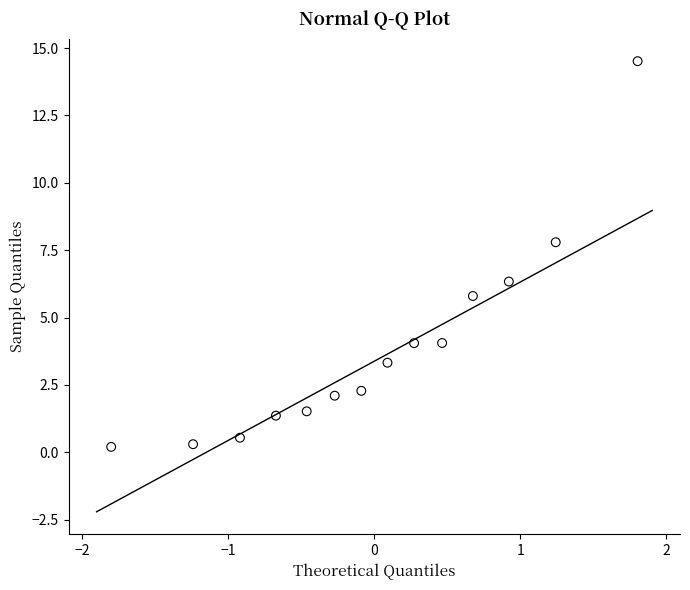

What is the range of Y values (max minus min)?

14.3